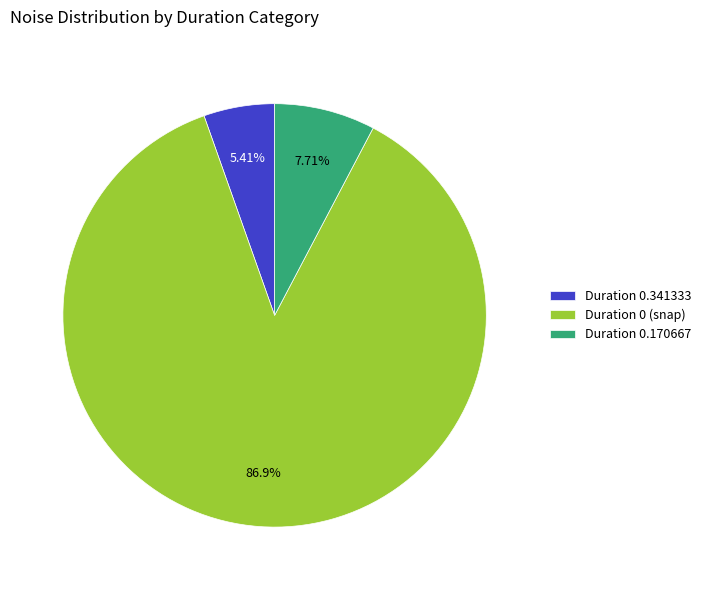

How many segments does this pie chart have?

3